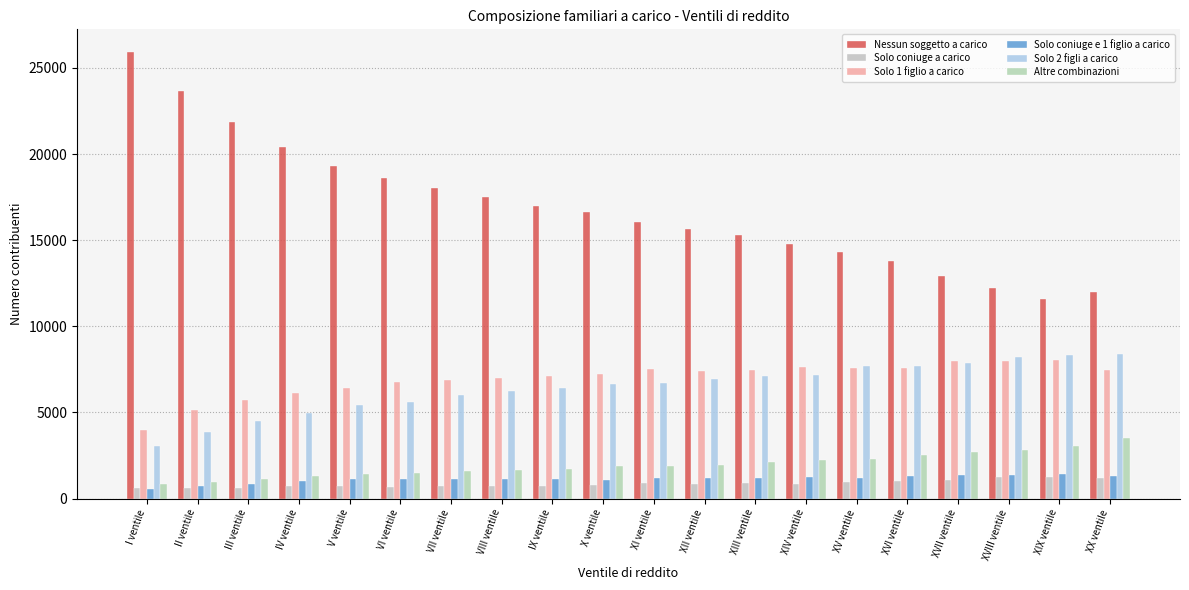

Which series has the largest total across all categories?

Nessun soggetto a carico